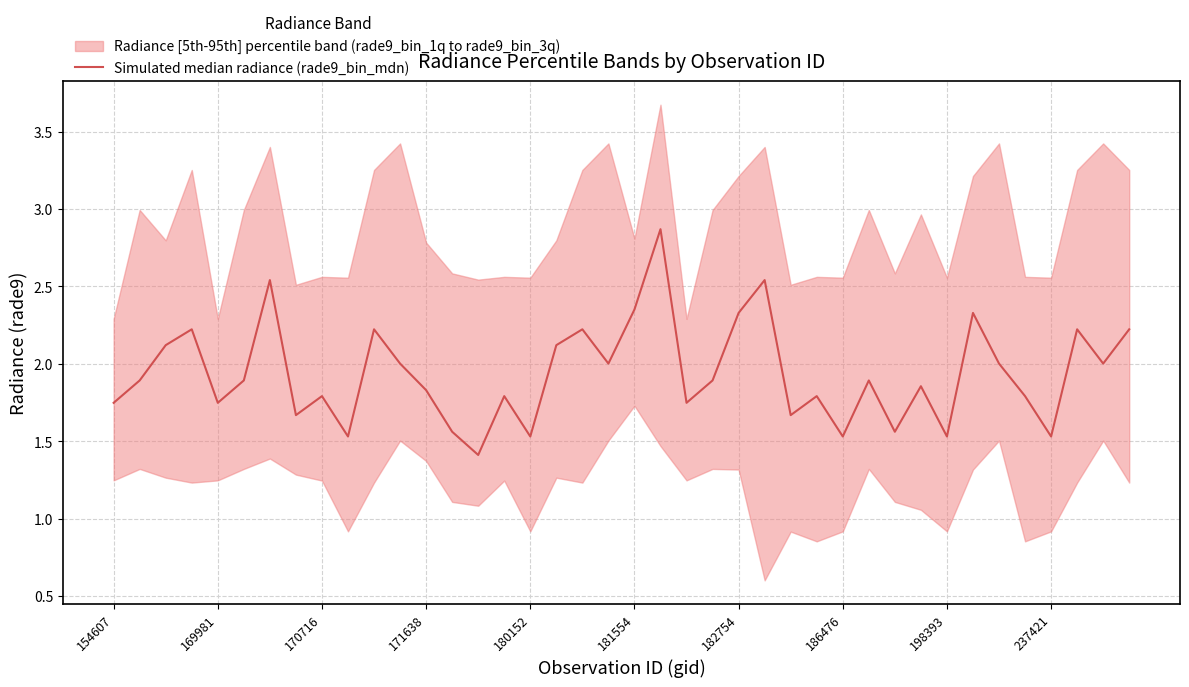

What is the value of the 2nd point from the left?

1.9